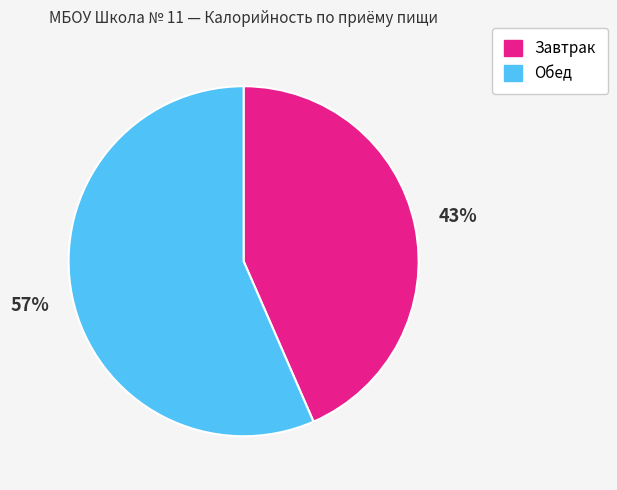

Does Обед represent more than half of the total?

Yes